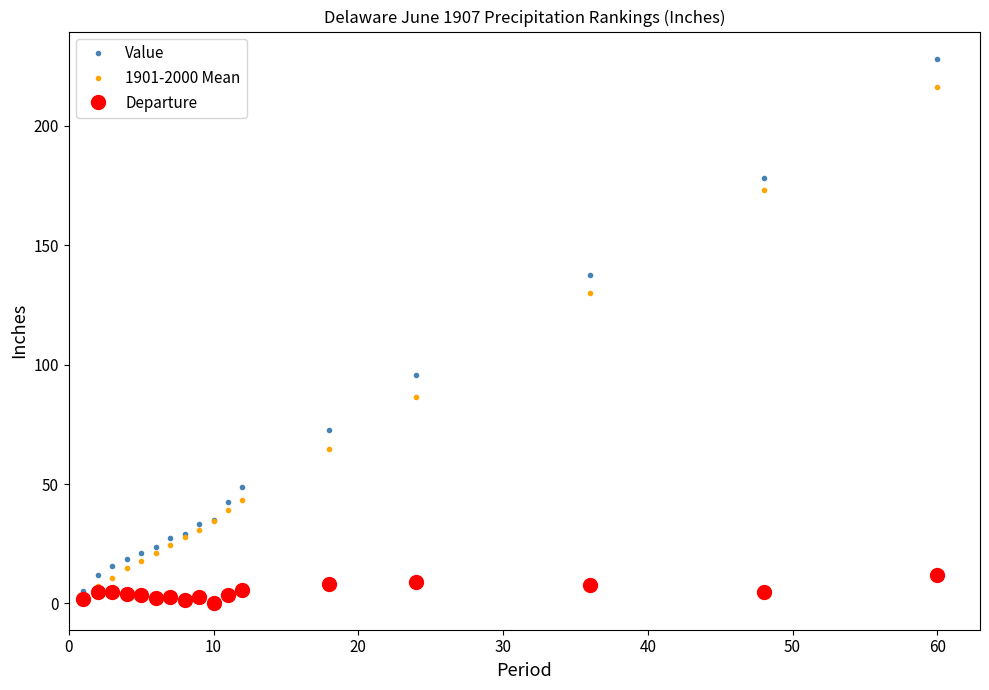

What is the maximum value for Value?

228.1